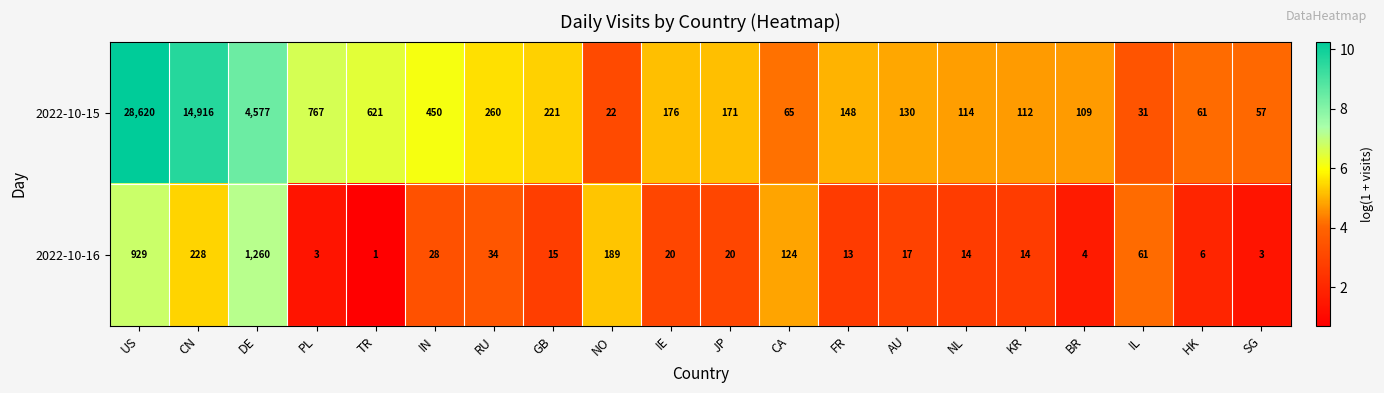

At which label does 2022-10-16 reach its minimum?

TR